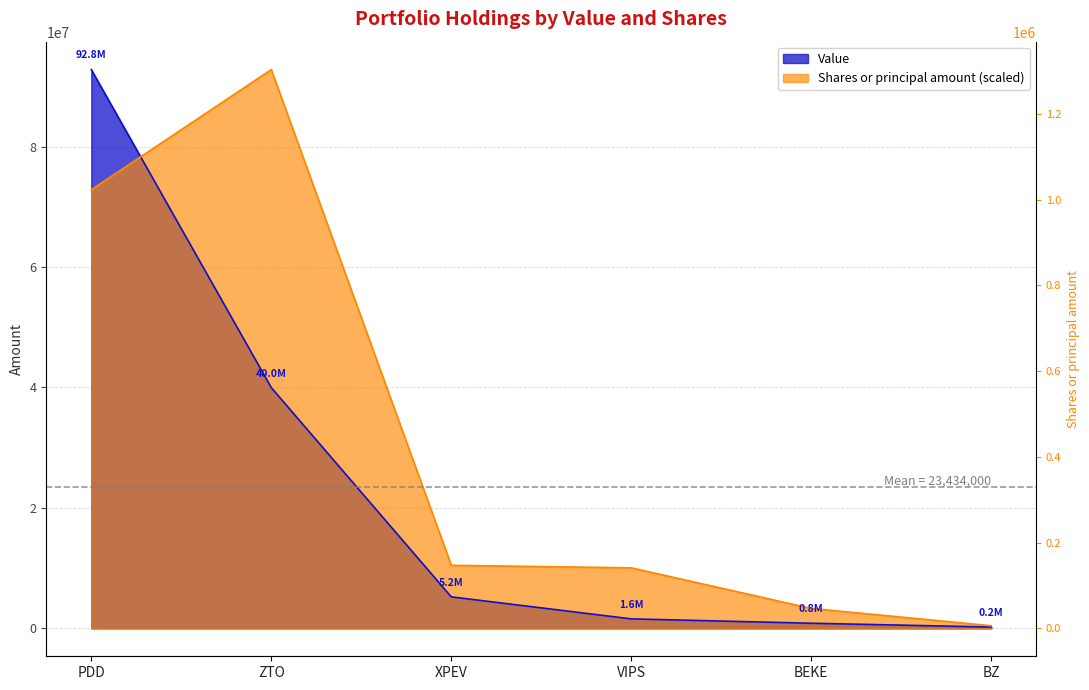

Rank the categories by Value value from lowest to highest.

BZ, BEKE, VIPS, XPEV, ZTO, PDD